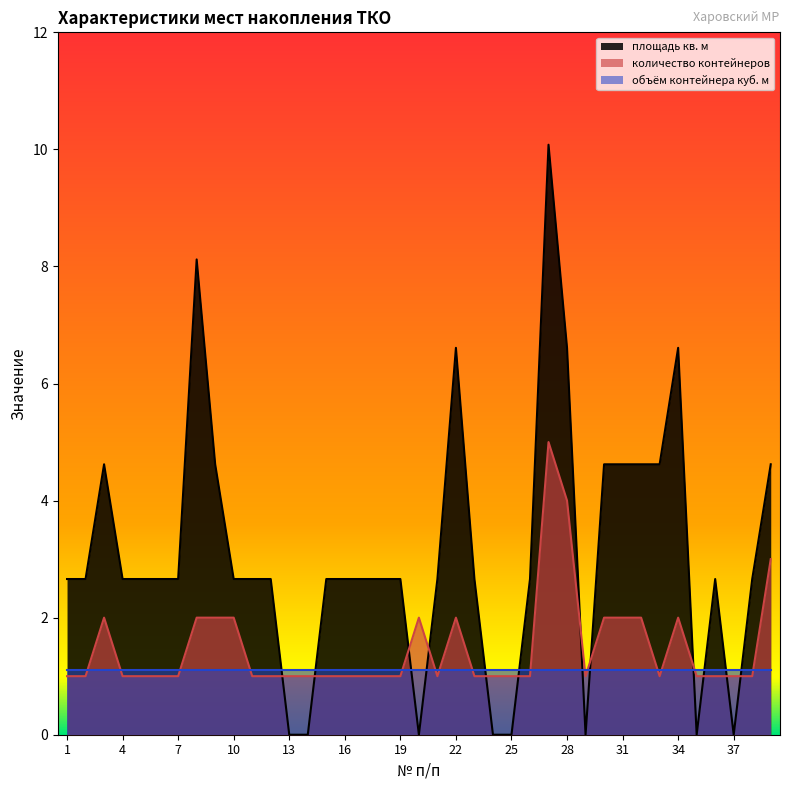

True or false: площадь кв. м has more than 2 interior local peaks.

True